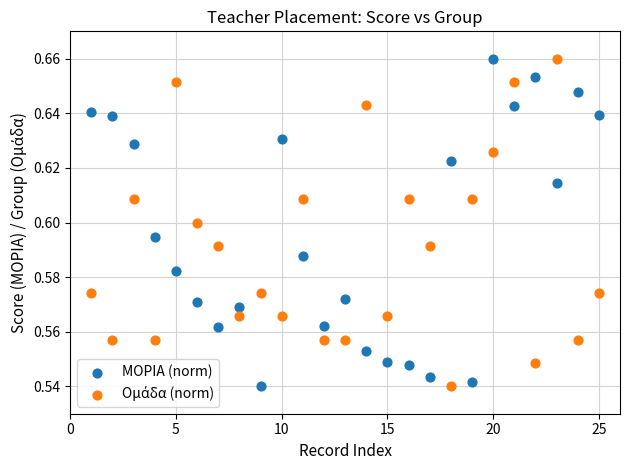

What is the X range (max minus min) for the scatter plot?

24.0